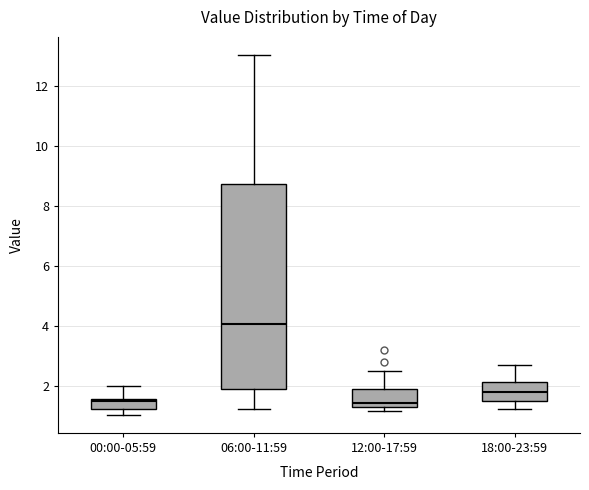

Reading left to right, transcribe this box plot: for each box, give where its median line is, the range the box spans, and where its two whiskers end, as read against the y-axis. The values are not printed on the chart, so give them approximately, as read against the axis.

00:00-05:59: median 1.4, box 1.2 to 1.6, whiskers 1.0 to 2.0
06:00-11:59: median 4.0, box 2.0 to 8.8, whiskers 1.2 to 13.0
12:00-17:59: median 1.4, box 1.2 to 1.8, whiskers 1.2 (just below the box's lower edge) to 2.6
18:00-23:59: median 1.8, box 1.4 to 2.2, whiskers 1.2 to 2.8